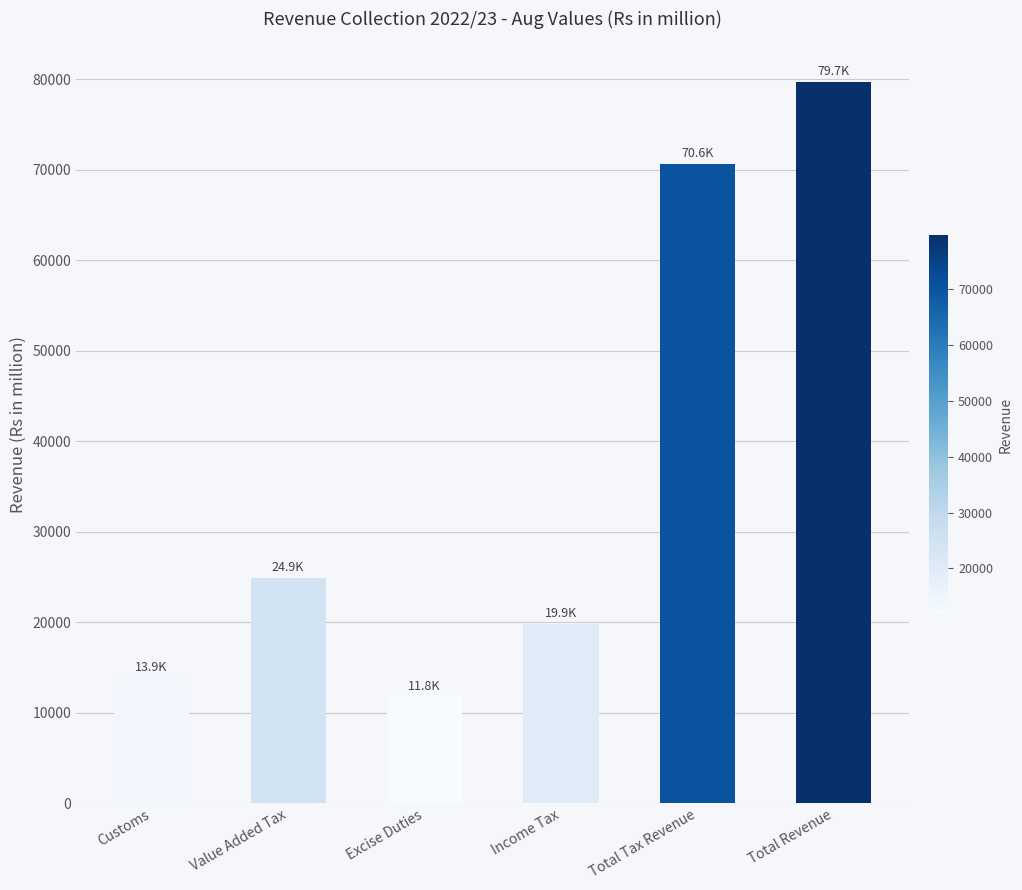

Reading left to right, list all the values displayed in this chart.

13868.0	24913.7	11846.9	19856.6	70638.6	79722.5